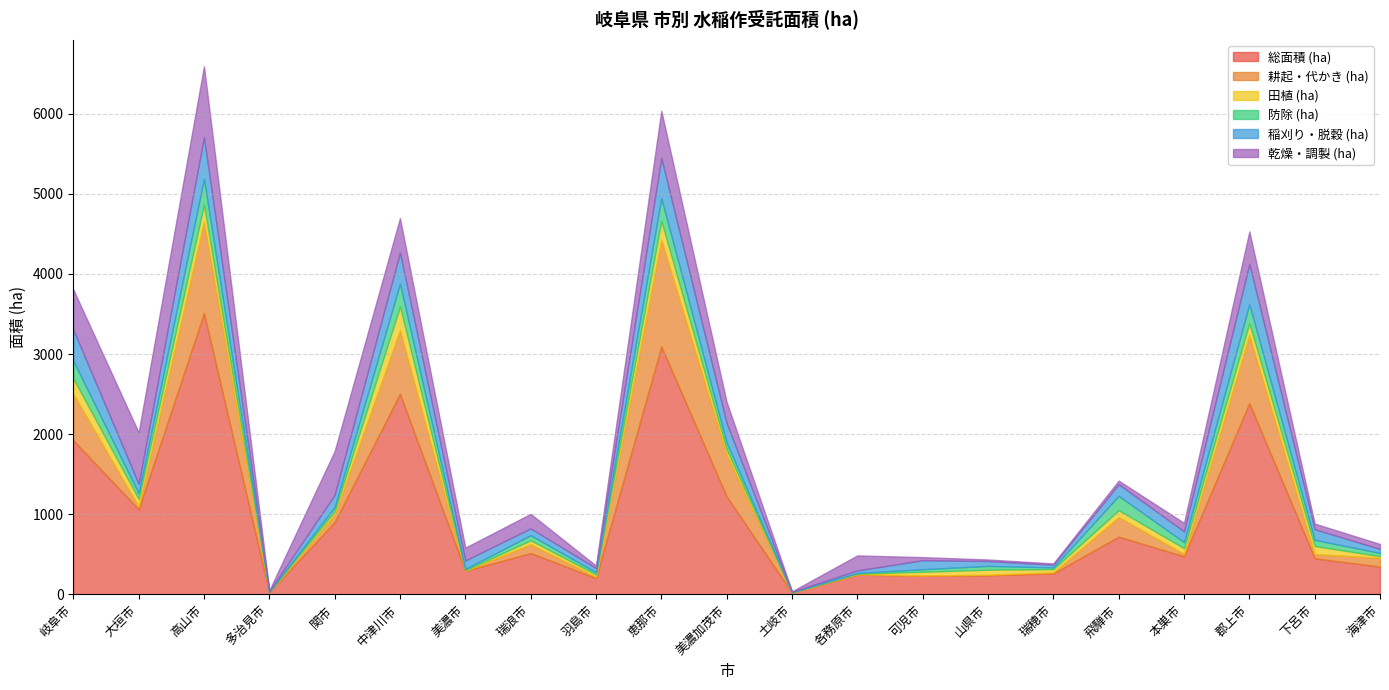

What is the maximum value shown in the chart?

3509.9